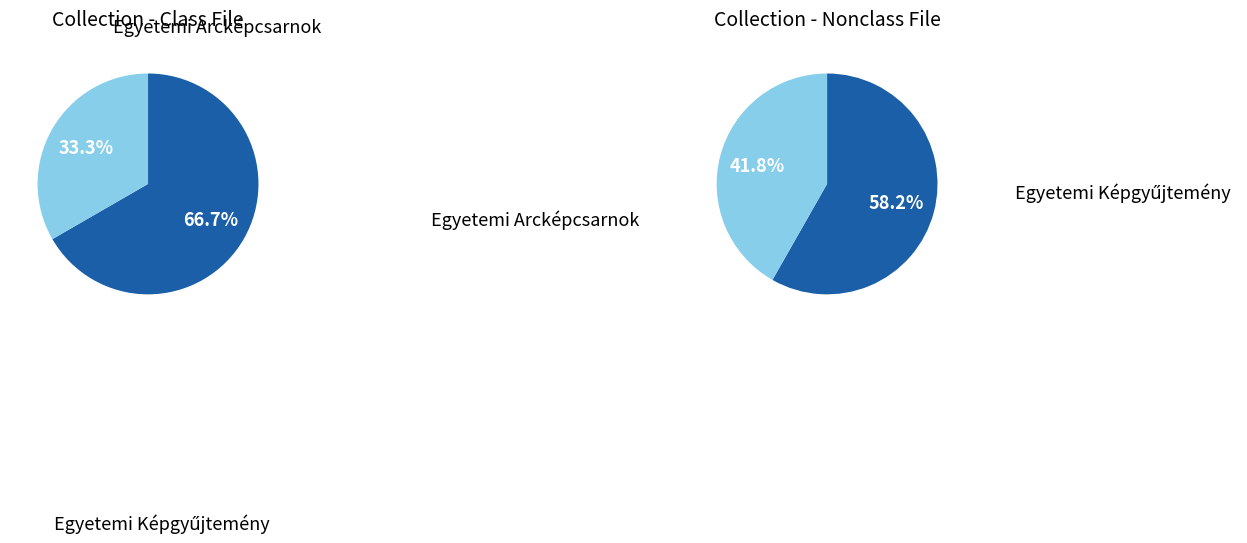

Is there a majority slice in this chart?

Yes